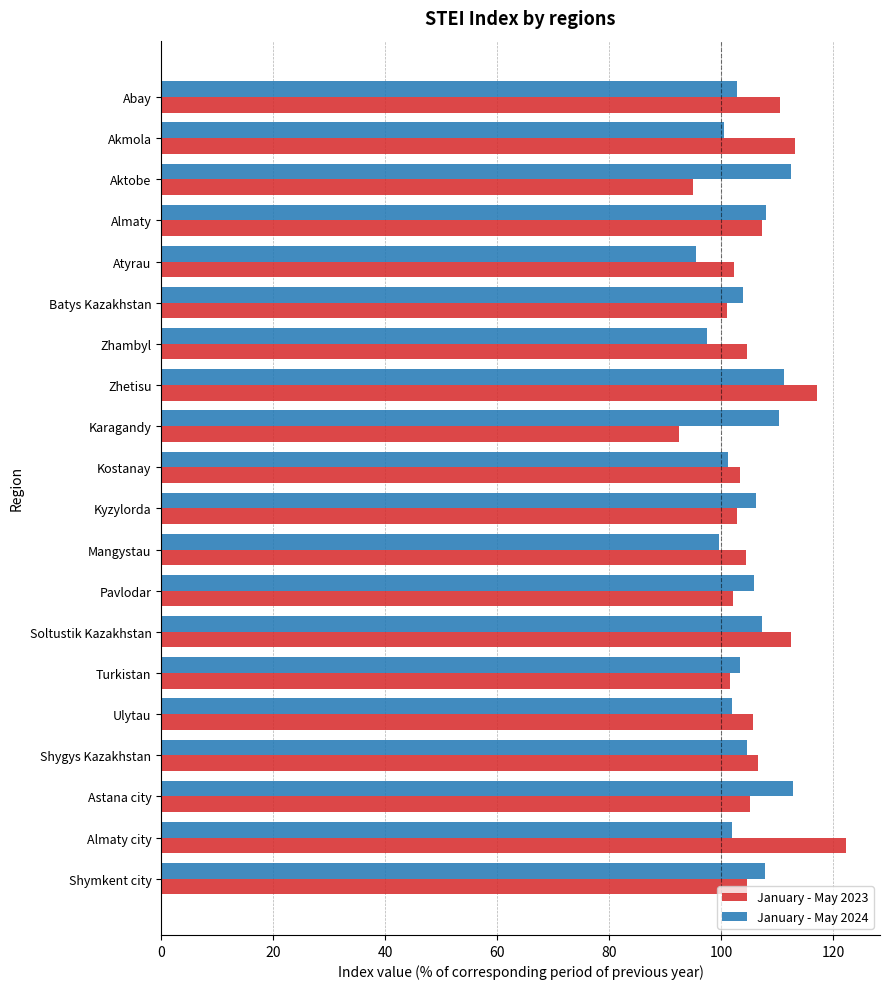

What is the total value across all series at Atyrau?

197.8